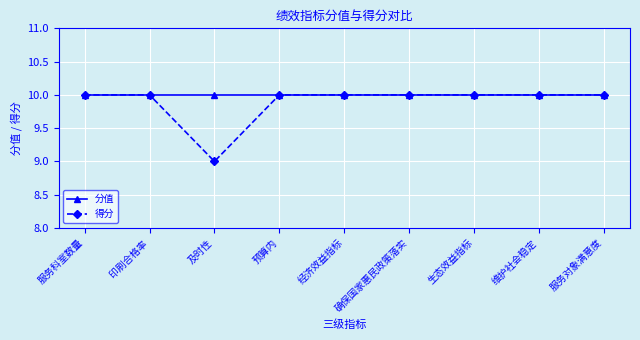

Which category has the lowest value across all series?

及时性